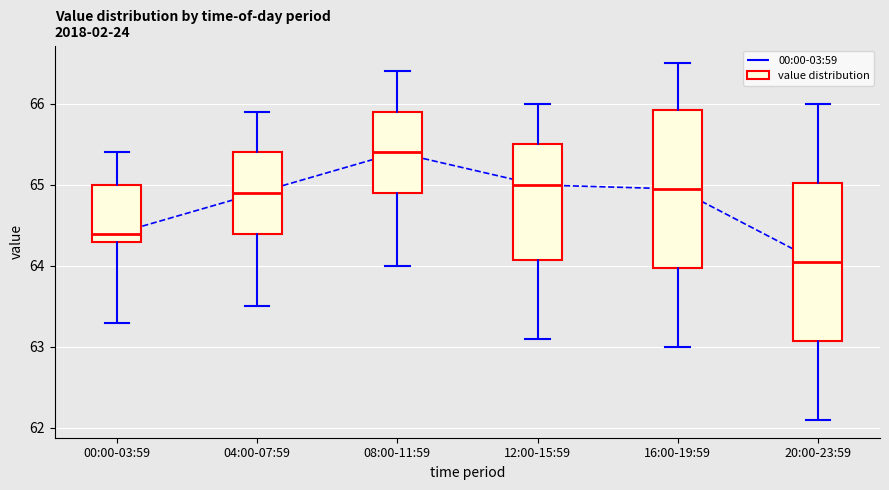

Reading left to right, read every box against the y-axis: the position of its median line, the range the box covers, and the ends of its whiskers. The values are not printed on the chart, so give them approximately, as read against the axis.

00:00-03:59: median 64.4, box 64.3 to 65.0, whiskers 63.3 to 65.4
04:00-07:59: median 64.9, box 64.4 to 65.4, whiskers 63.5 to 65.9
08:00-11:59: median 65.4, box 64.9 to 65.9, whiskers 64.0 to 66.4
12:00-15:59: median 65.0, box 64.1 to 65.5, whiskers 63.1 to 66.0
16:00-19:59: median 65.0, box 64.0 to 65.9, whiskers 63.0 to 66.5
20:00-23:59: median 64.1, box 63.1 to 65.0, whiskers 62.1 to 66.0